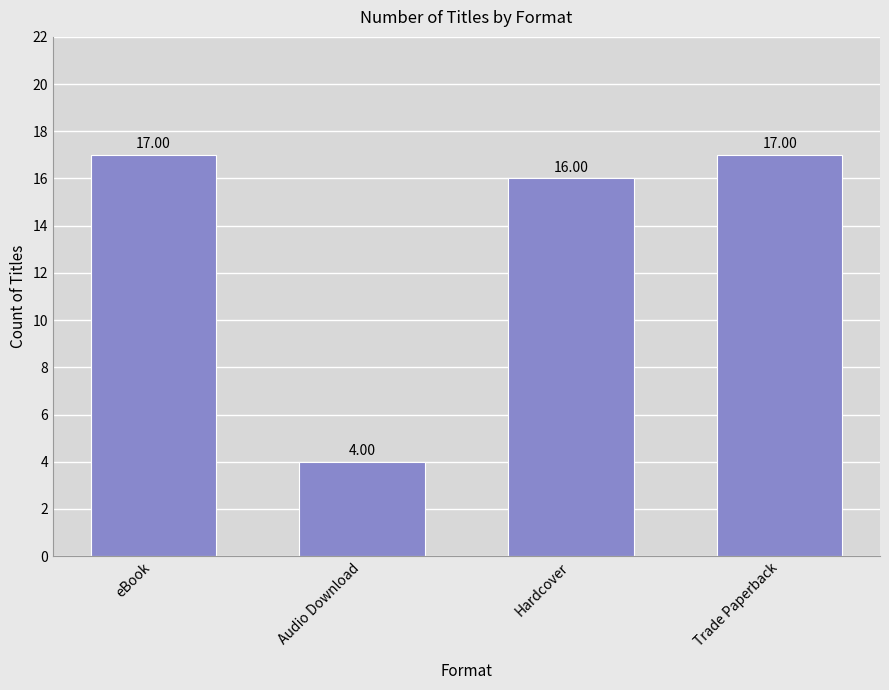

Does the chart contain any negative values?

No